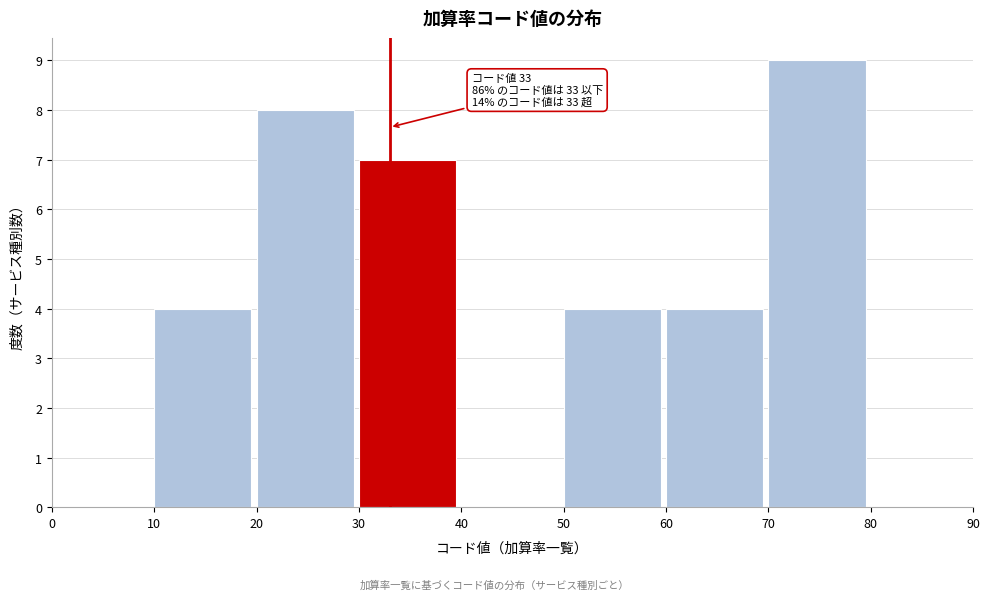

Over which range of the x-axis is the bar tallest?

70 to 80